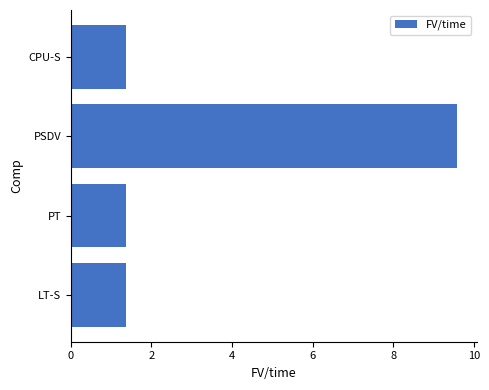

What is the greatest value displayed?

9.6